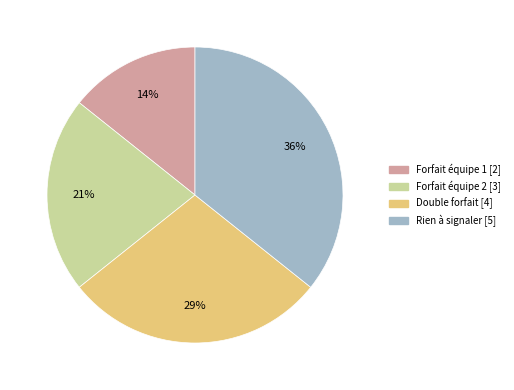

True or false: Rien à signaler accounts for 36% of the total.

True